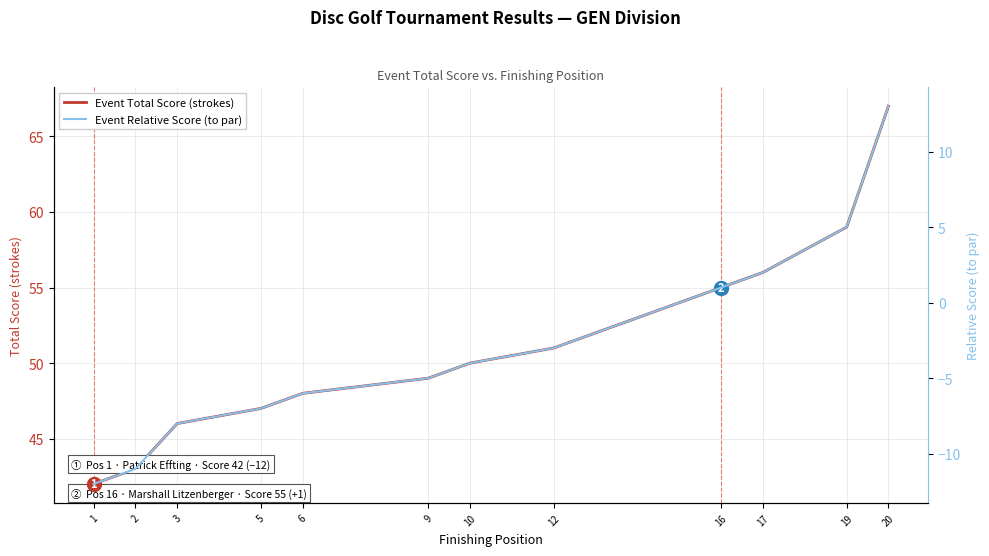

What are all the series names shown in the legend?

Event Total Score (strokes), Event Relative Score (to par)